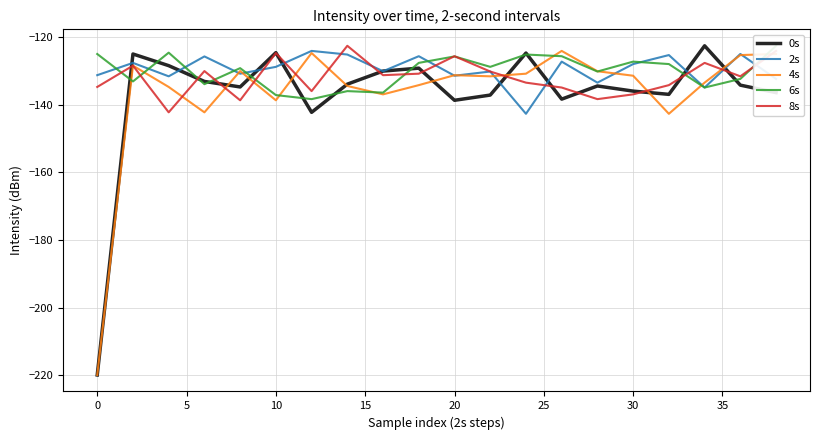

Is the value of 6s at 10 greater than the value of 2s at 11?

No